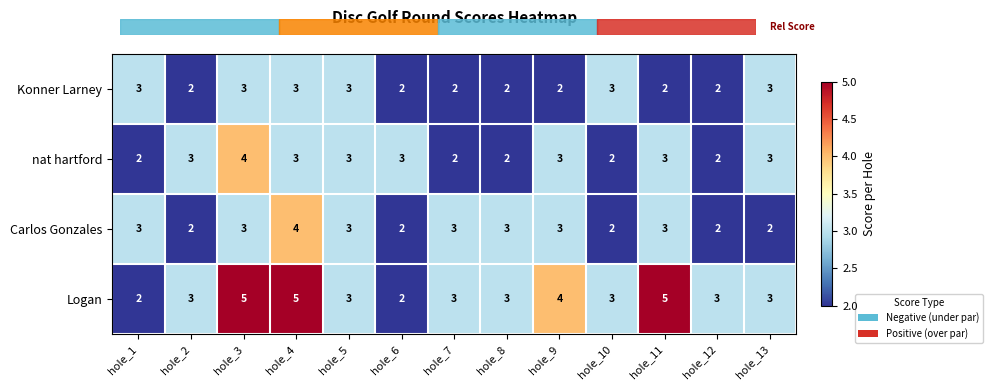

The value of Logan at hole_7 is 3. True or false?

True